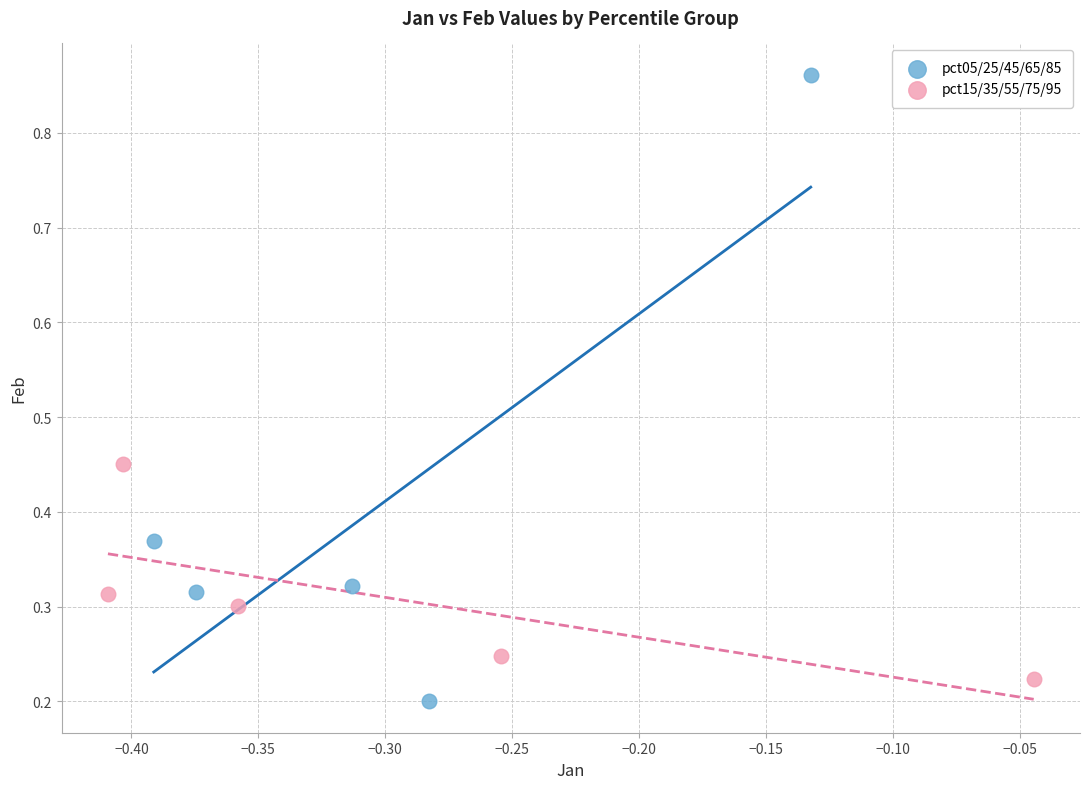

Which series reaches the maximum Y coordinate?

pct05/25/45/65/85